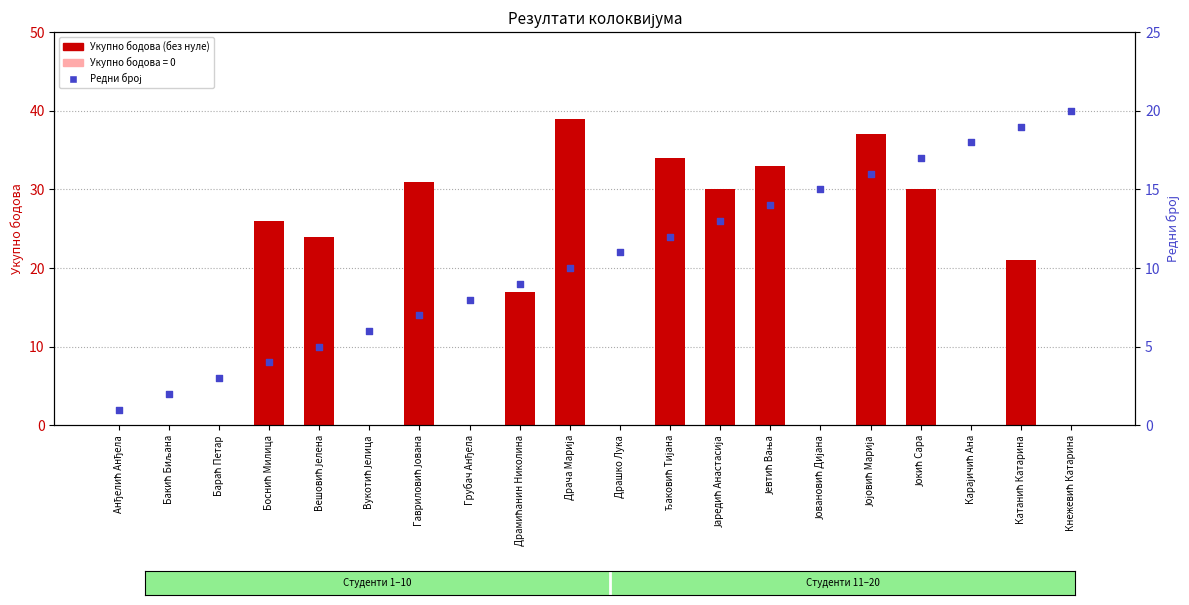

Which series has the largest total across all categories?

Укупно